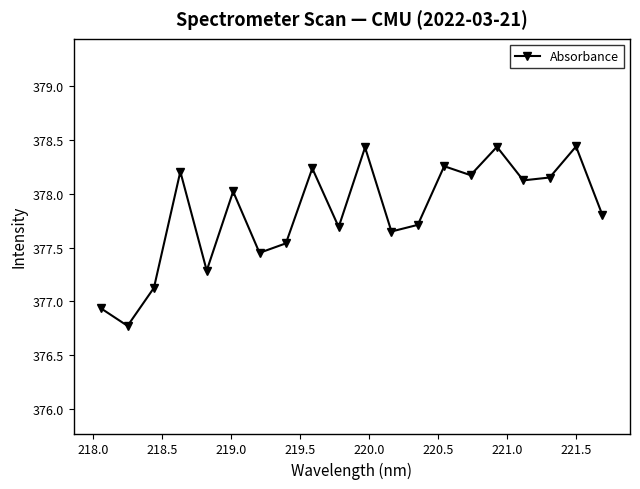

How many interior local valleys (lower than both neighbors) does the data have?

7